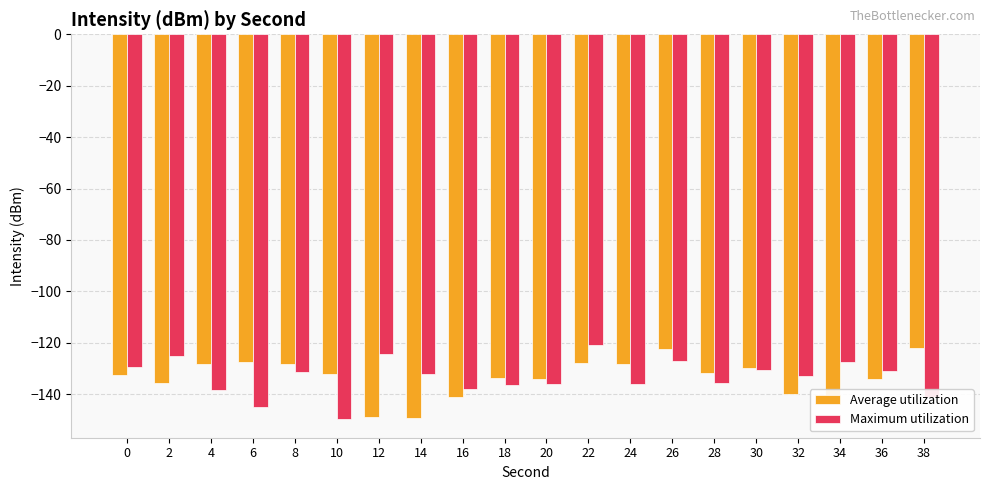

Are the bars horizontal?

No